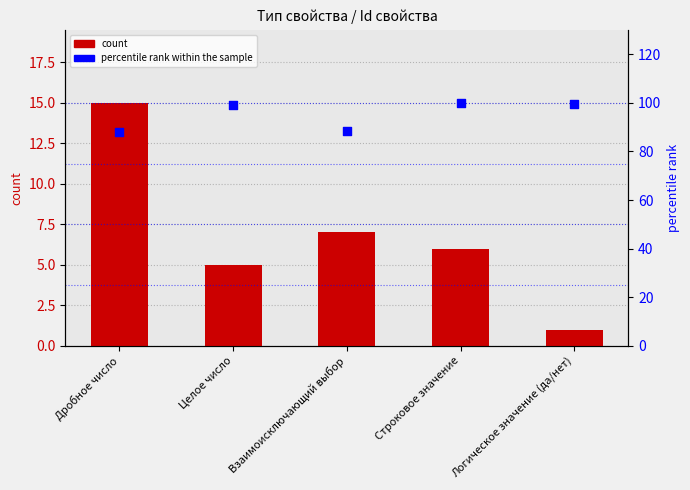

At which category is the sum across all series the highest?

Строковое значение